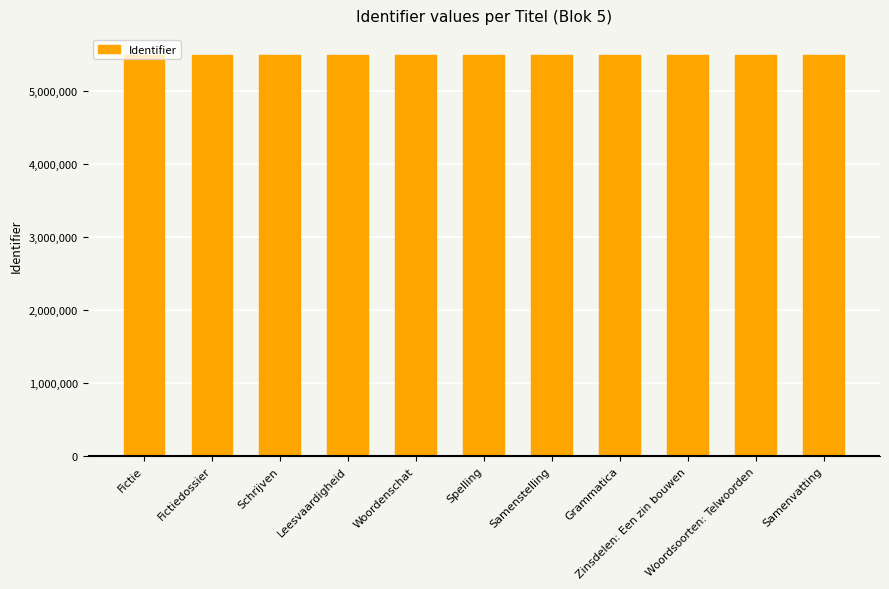

What is the sum of all values?

60360249